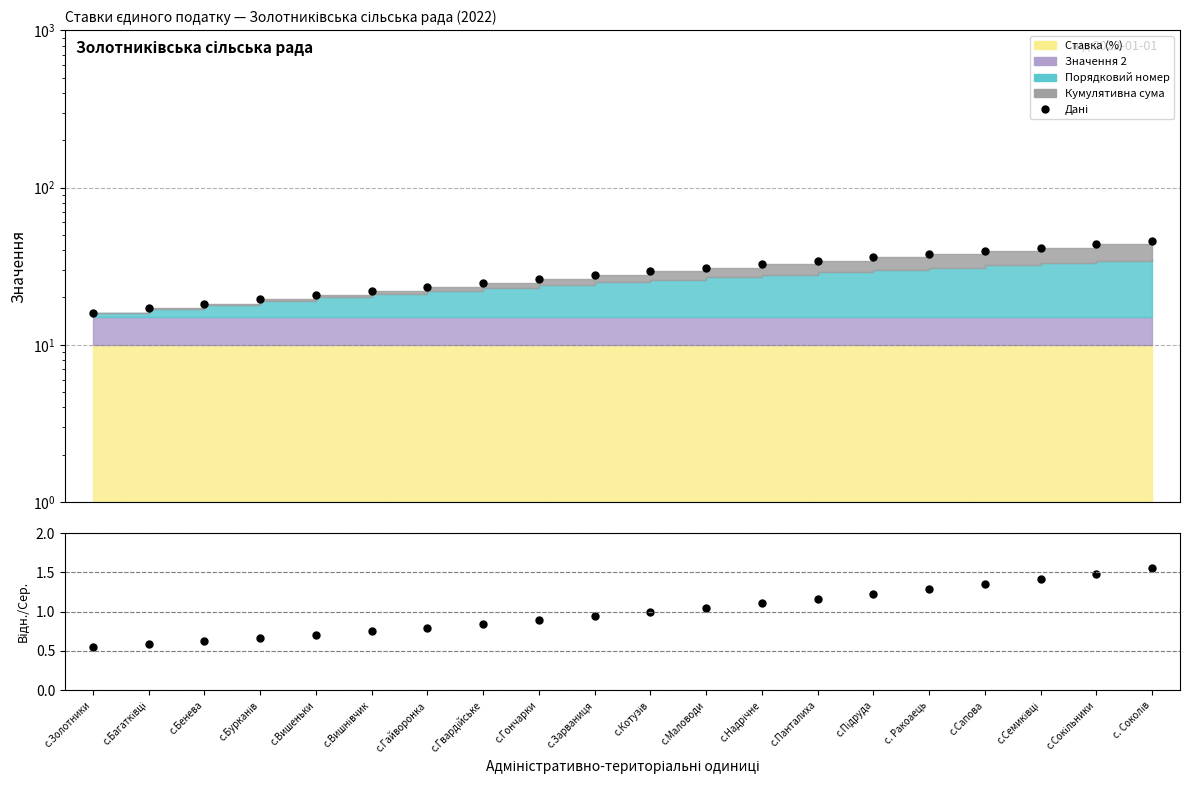

Rank the series by their average value, from lowest to highest.

Відношення, Дані